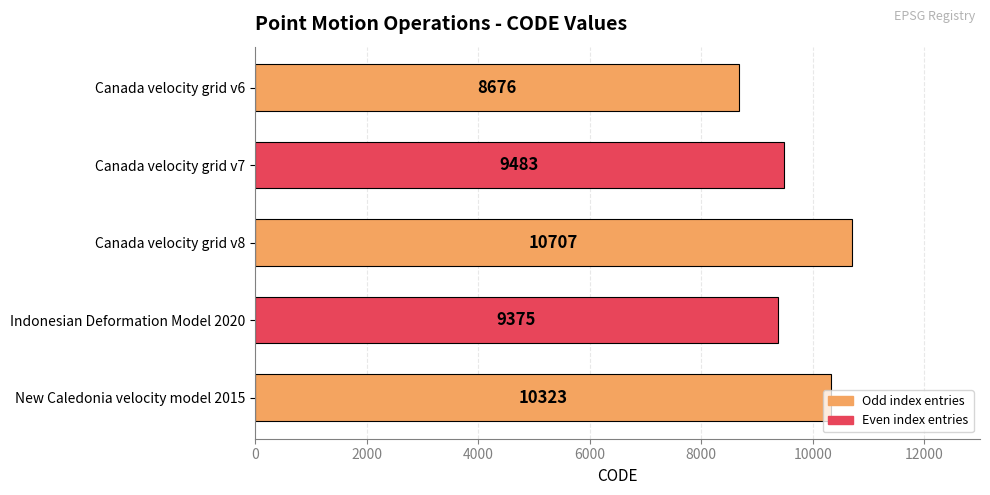

What is the maximum value shown in the chart?

10707